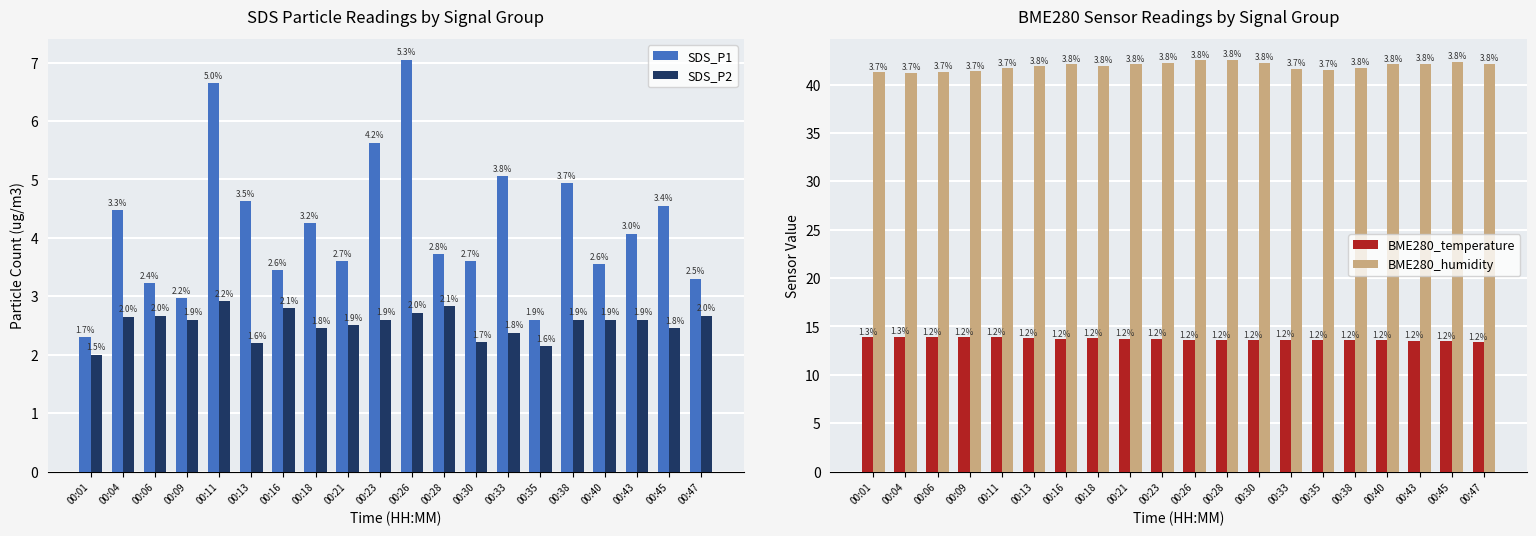

How many distinct data groups are displayed?

4